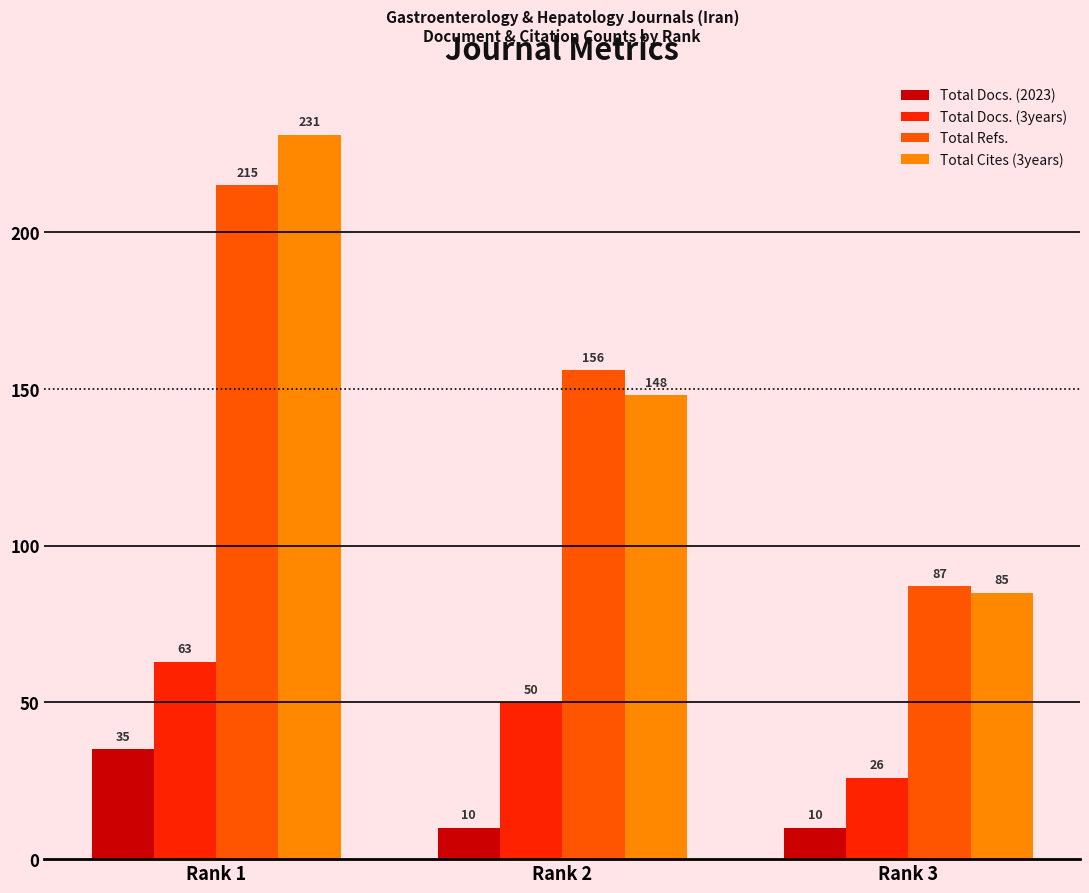

Reading left to right, transcribe all the data shown in this chart.

Total Docs. (2023): 35	10	10
Total Docs. (3years): 63	50	26
Total Refs.: 215	156	87
Total Cites (3years): 231	148	85